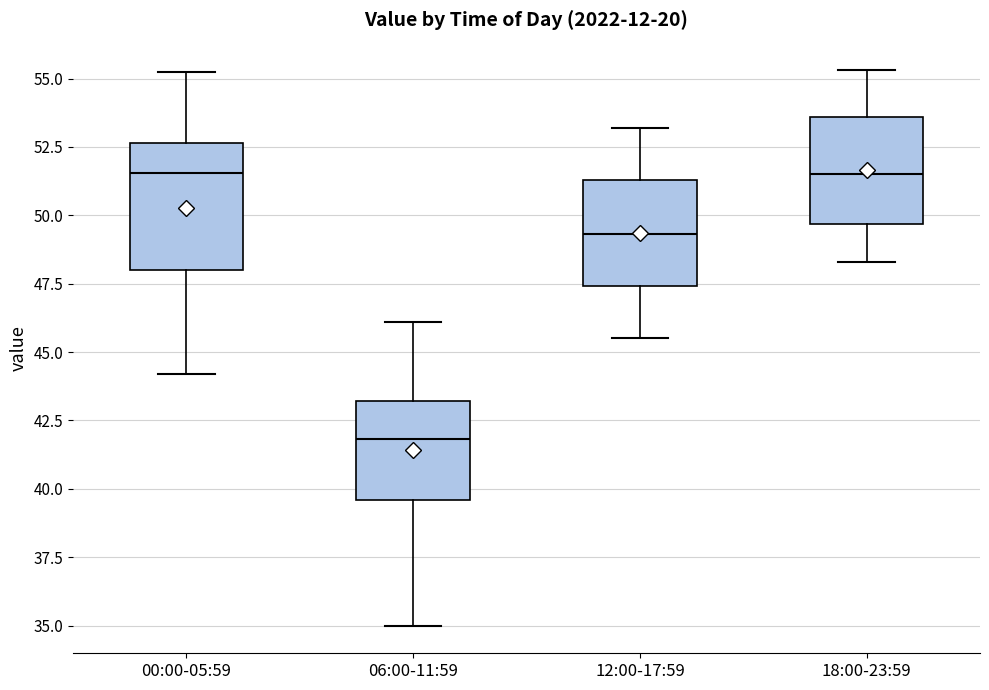

Reading left to right, transcribe this box plot: for each box, give where its median line is, the range the box spans, and where its two whiskers end, as read against the y-axis. The values are not printed on the chart, so give them approximately, as read against the axis.

00:00-05:59: median 51.5, box 48.0 to 52.5, whiskers 44.0 to 55.5
06:00-11:59: median 42.0, box 39.5 to 43.0, whiskers 35.0 to 46.0
12:00-17:59: median 49.5, box 47.5 to 51.5, whiskers 45.5 to 53.0
18:00-23:59: median 51.5, box 49.5 to 53.5, whiskers 48.5 to 55.5